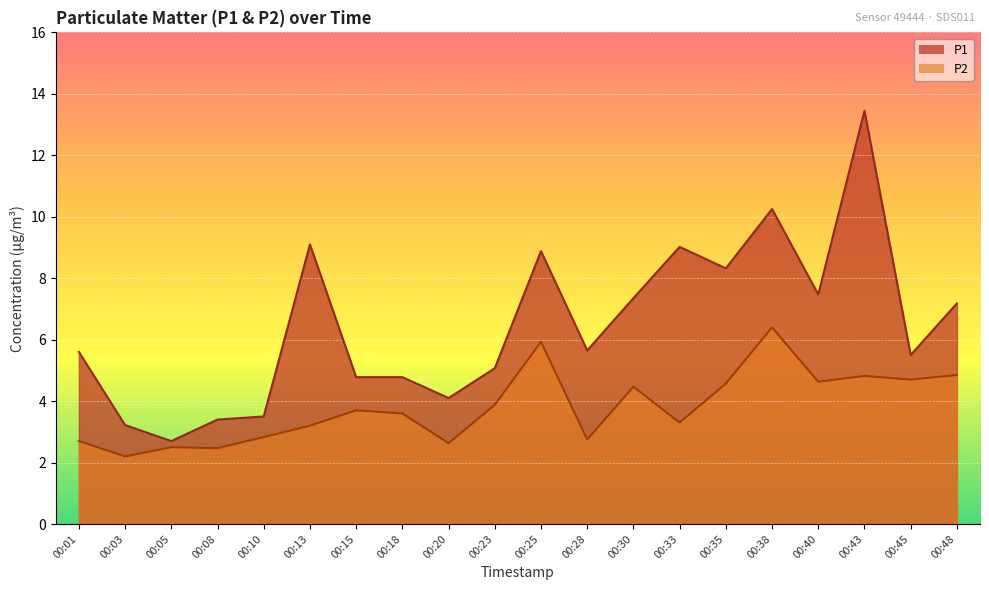

What is the value of the P1 point at the 7th from the left?

4.8